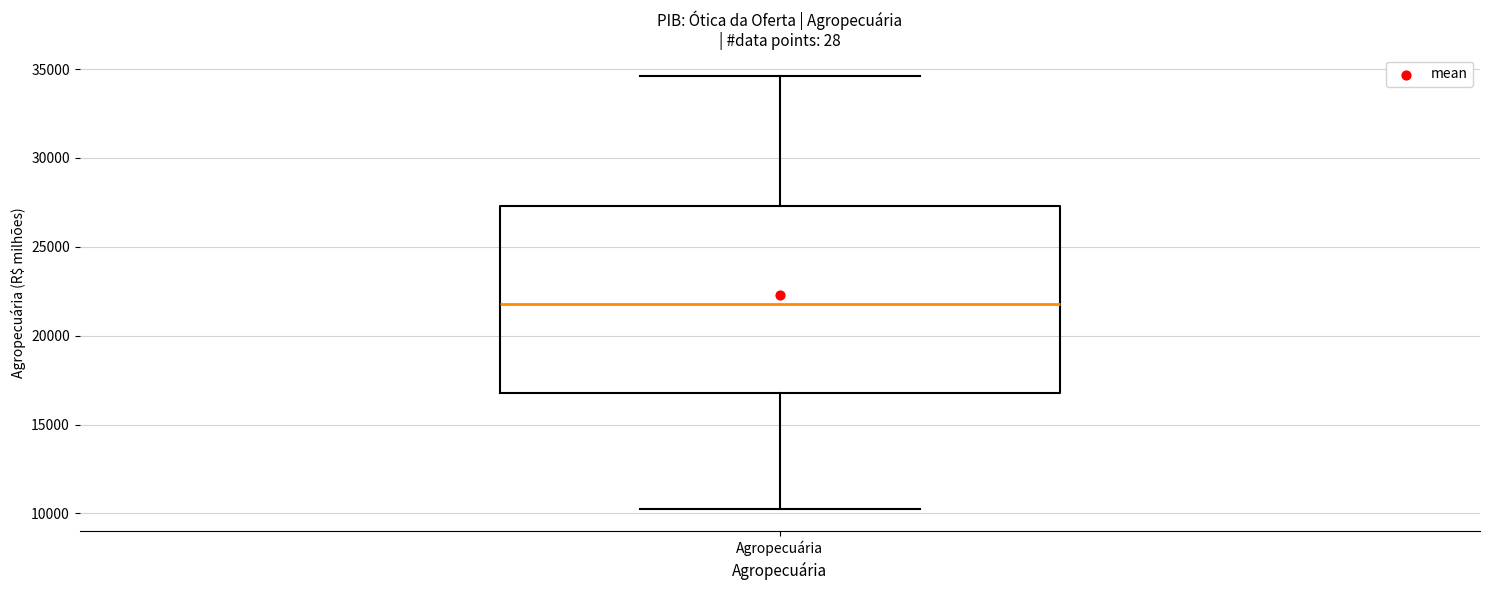

Read this box plot against the y-axis: the position of the median line, the range covered by the box, and the ends of both whiskers. The values are not printed on the chart, so give them approximately, as read against the axis.

median 22000, box 17000 to 27500, whiskers 10000 to 34500